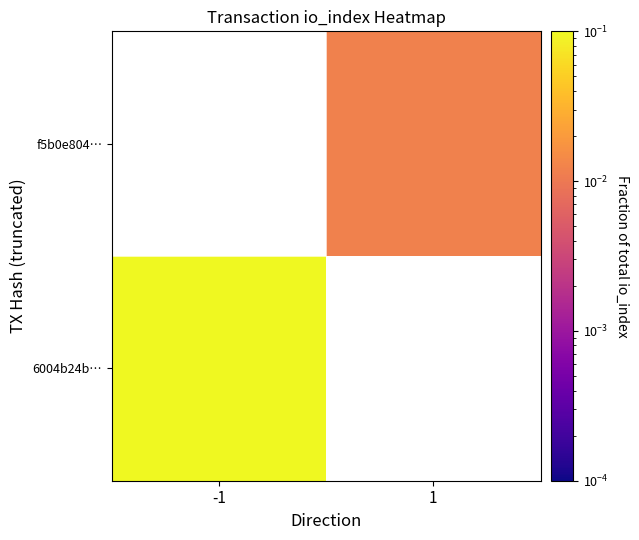

Is the value of 6004b24b… at -1 greater than the value of f5b0e804… at -1?

No